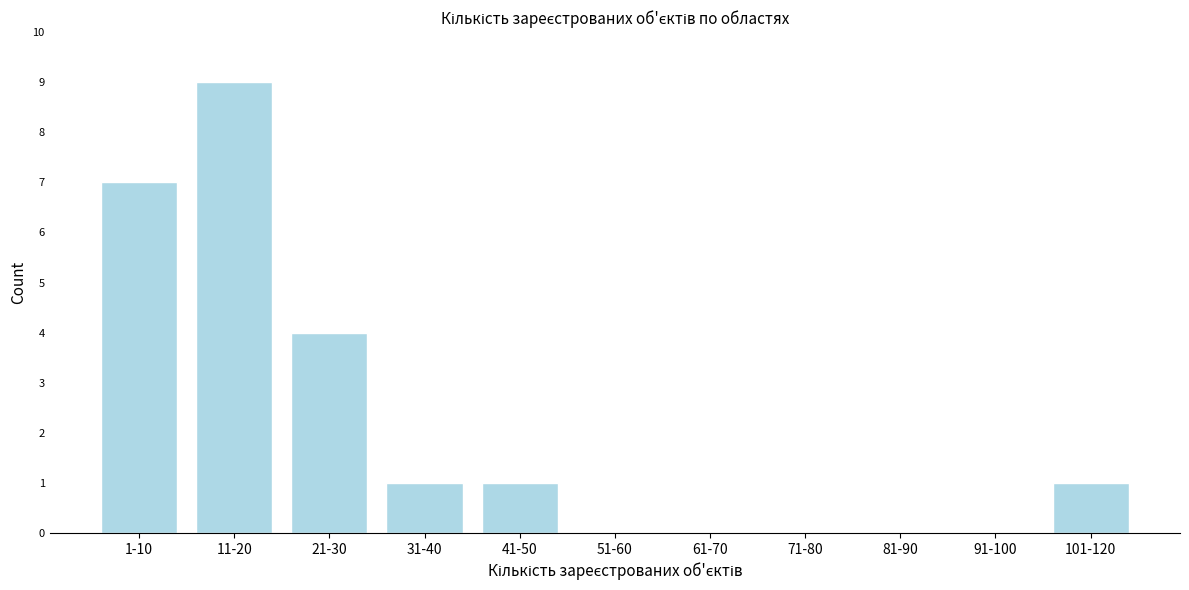

Reading left to right, extract all data points from this chart.

1-10=7	11-20=9	21-30=4	31-40=1	41-50=1	51-60=0	61-70=0	71-80=0	81-90=0	91-100=0	101-120=1